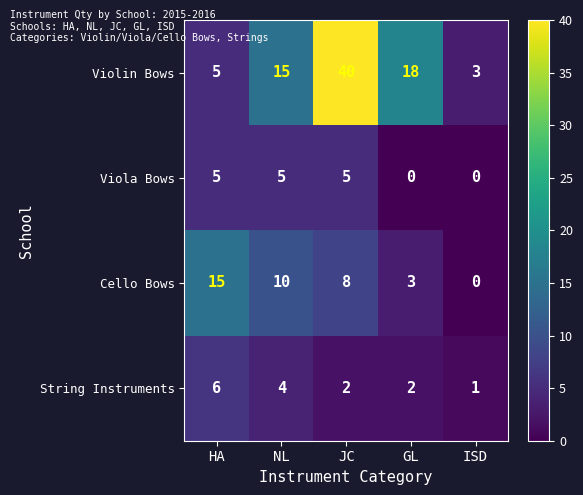

Reading right to left, list all the values displayed in this chart.

Violin Bows: 3	18	40	15	5
Viola Bows: 0	0	5	5	5
Cello Bows: 0	3	8	10	15
String Instruments: 1	2	2	4	6